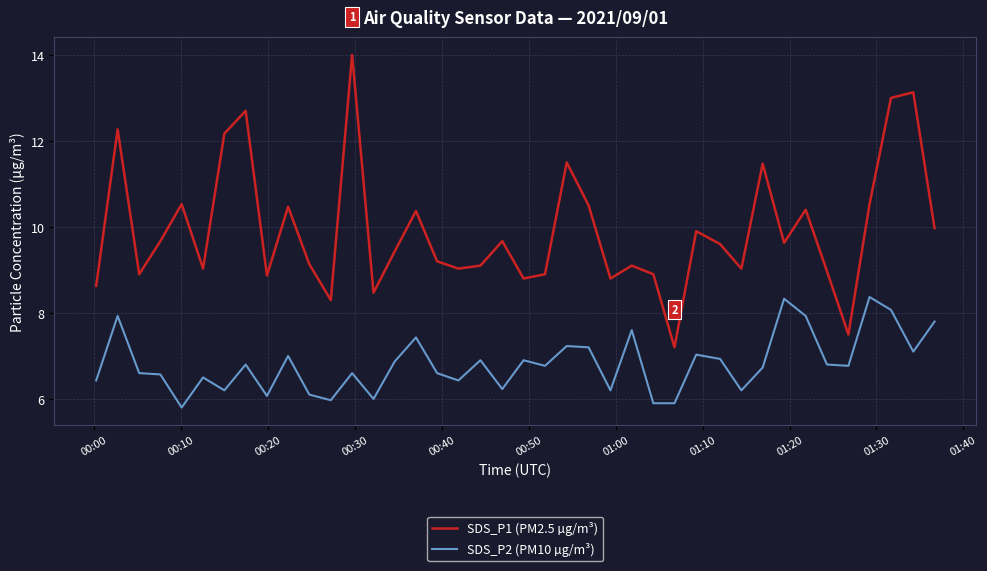

Rank the series by their average value, from lowest to highest.

SDS_P2 (PM10 µg/m³), SDS_P1 (PM2.5 µg/m³)